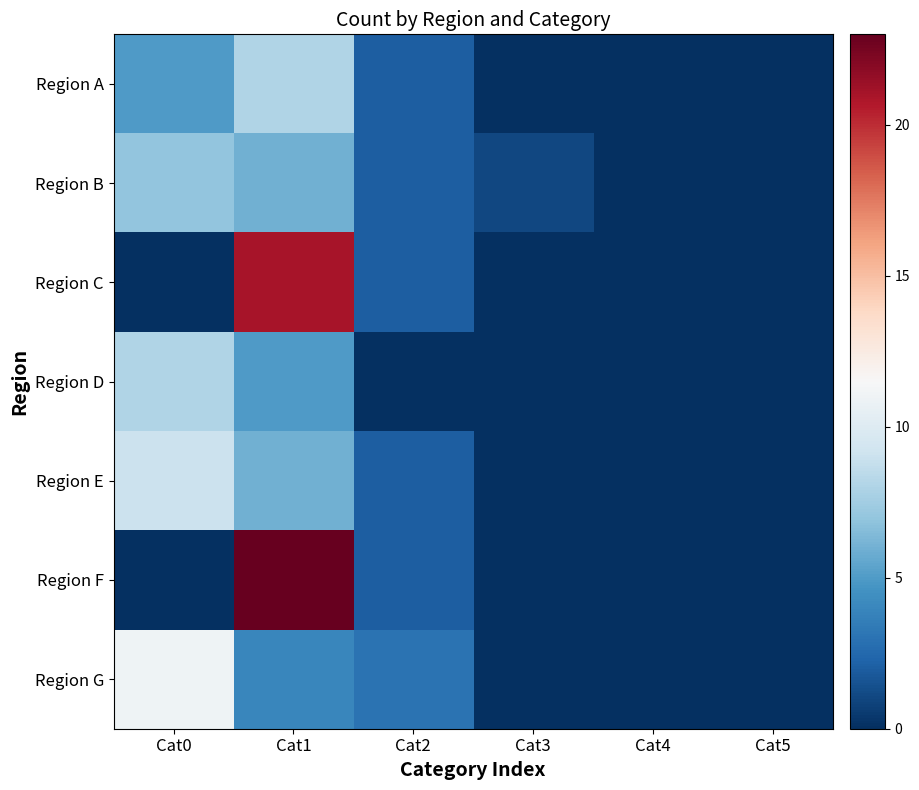

Rank the series at Cat0 from highest to lowest value.

Region G, Region E, Region D, Region B, Region A, Region C, Region F